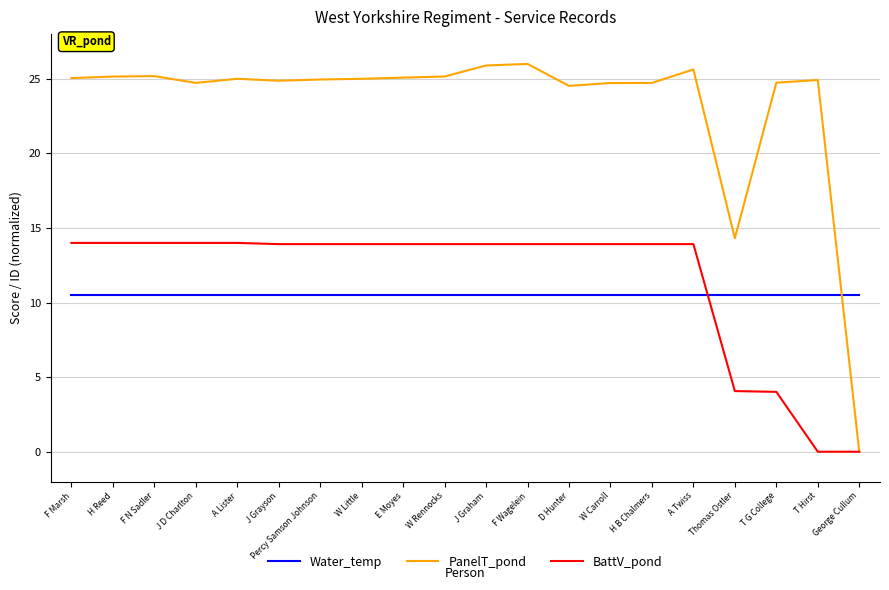

What is the difference between the highest and lowest values at F N Sadler?

14.7